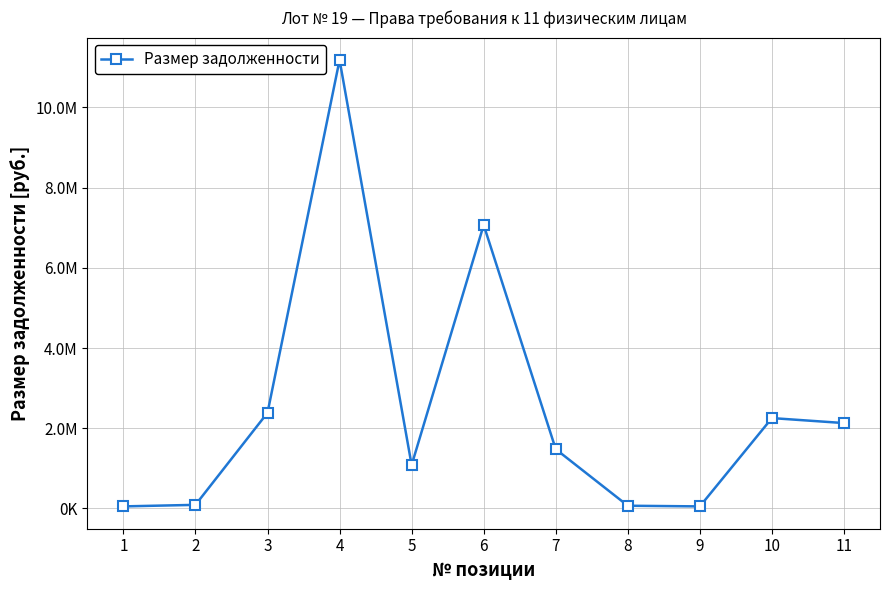

At which category does the data reach its first local peak?

4